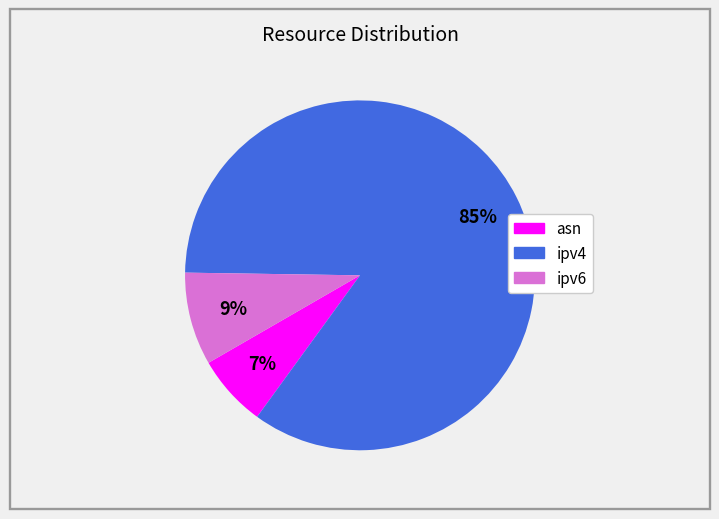

How many slices are in this pie chart?

3